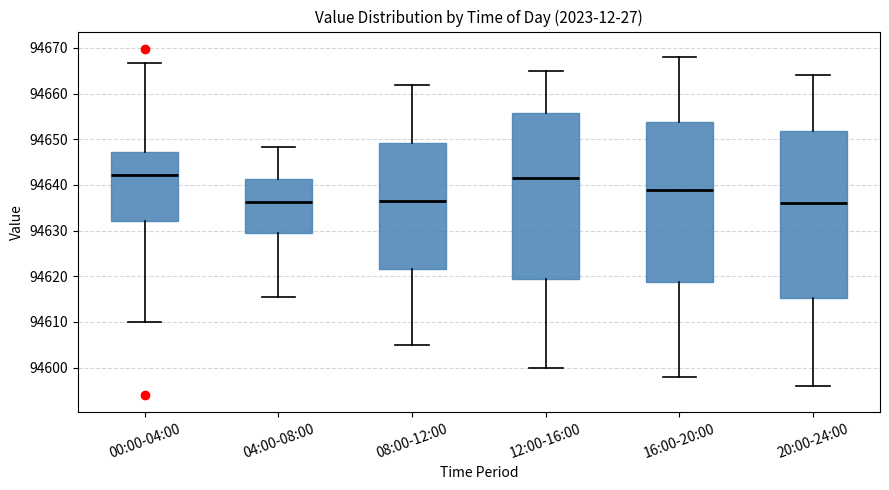

Reading left to right, read every box against the y-axis: the position of its median line, the range the box covers, and the ends of its whiskers. The values are not printed on the chart, so give them approximately, as read against the axis.

00:00-04:00: median 94642, box 94632 to 94647, whiskers 94610 to 94667
04:00-08:00: median 94636, box 94629 to 94641, whiskers 94616 to 94648
08:00-12:00: median 94637, box 94622 to 94649, whiskers 94605 to 94662
12:00-16:00: median 94642, box 94620 to 94656, whiskers 94600 to 94665
16:00-20:00: median 94639, box 94619 to 94654, whiskers 94598 to 94668
20:00-24:00: median 94636, box 94615 to 94652, whiskers 94596 to 94664